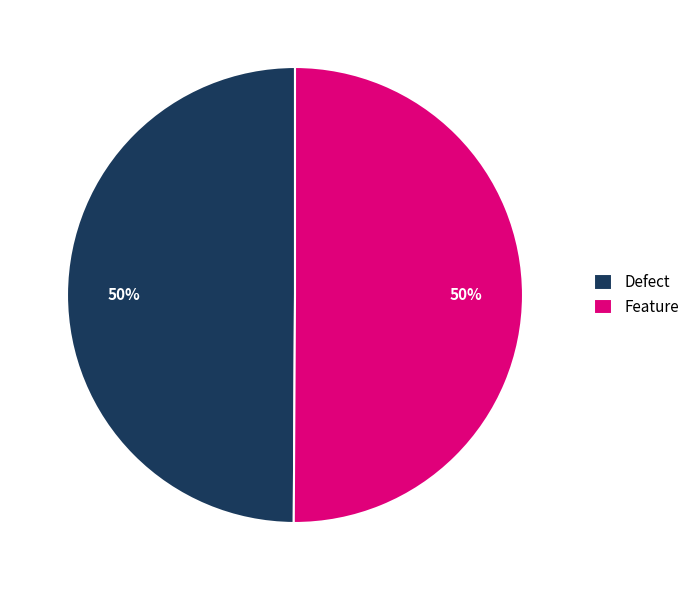

True or false: Feature accounts for 57% of the total.

False